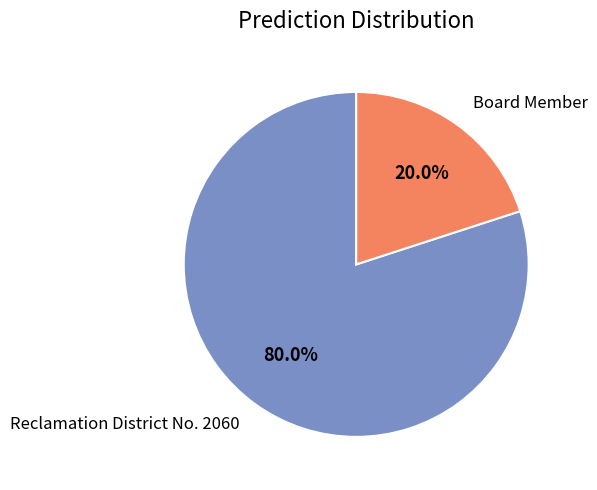

Does any single category account for the majority?

Yes